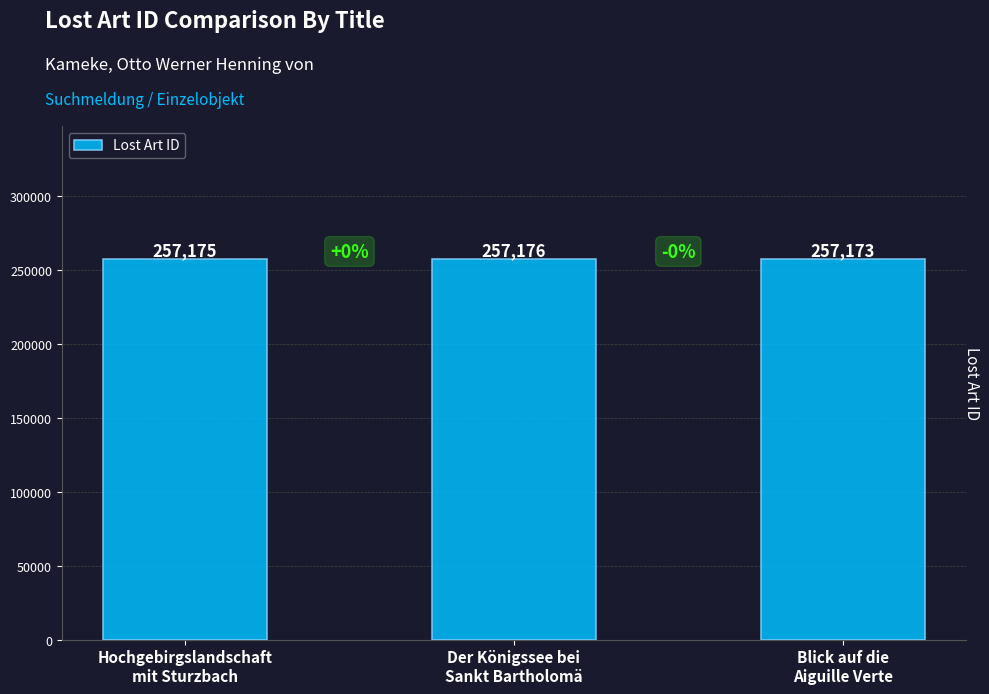

Approximately how many times larger is the value at Blick auf die
Aiguille Verte compared to Hochgebirgslandschaft
mit Sturzbach?

1.0